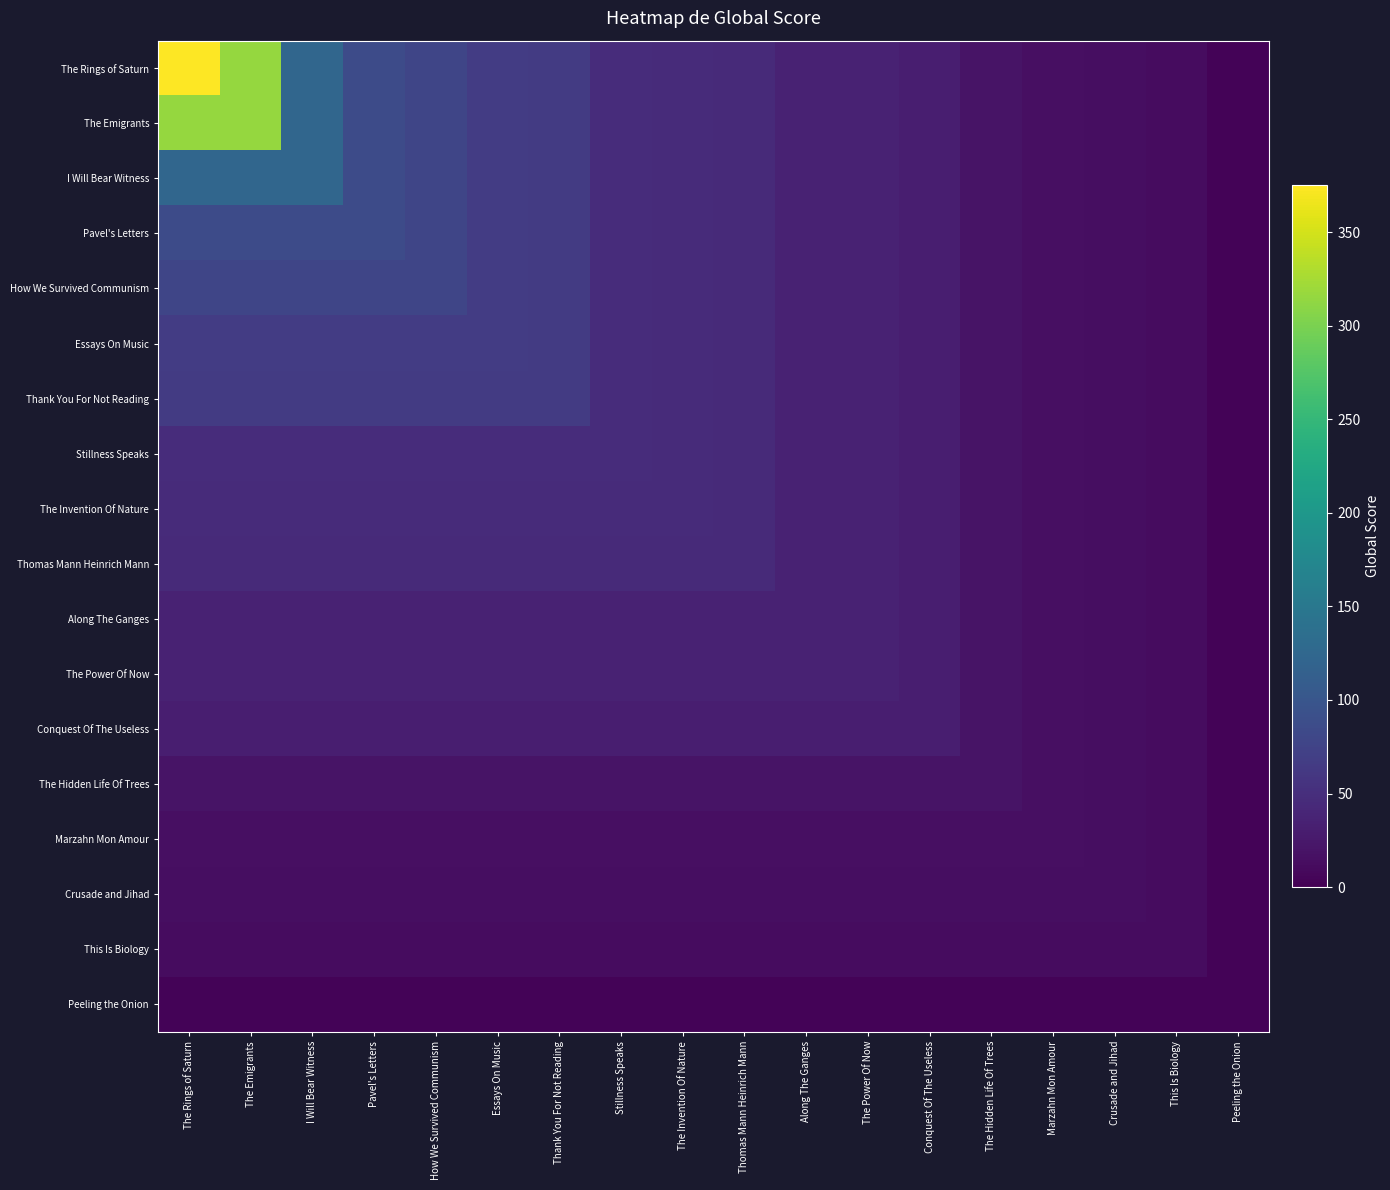

List the series in order of their peak value, lowest first.

Peeling the Onion, This Is Biology, Crusade and Jihad, Marzahn Mon Amour, The Hidden Life Of Trees, Conquest Of The Useless, Along The Ganges, The Power Of Now, Thomas Mann Heinrich Mann, The Invention Of Nature, Stillness Speaks, Thank You For Not Reading, Essays On Music, How We Survived Communism, Pavel's Letters, I Will Bear Witness, The Emigrants, The Rings of Saturn